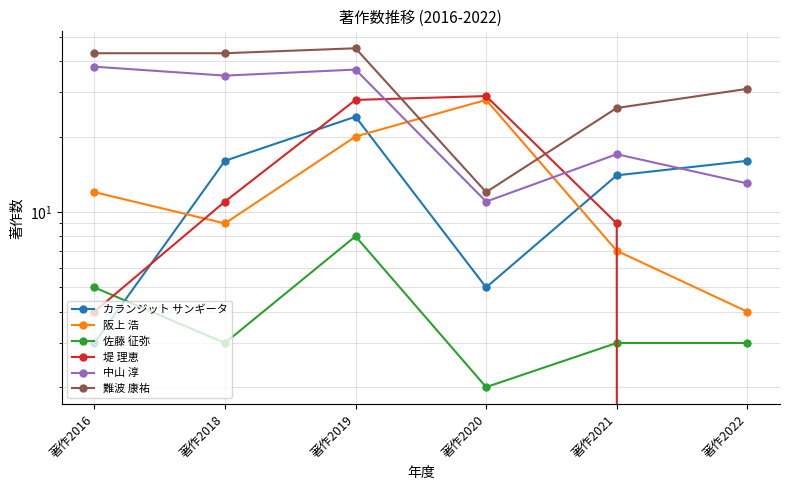

At which label is 阪上 浩 closest to 16?

著作2016